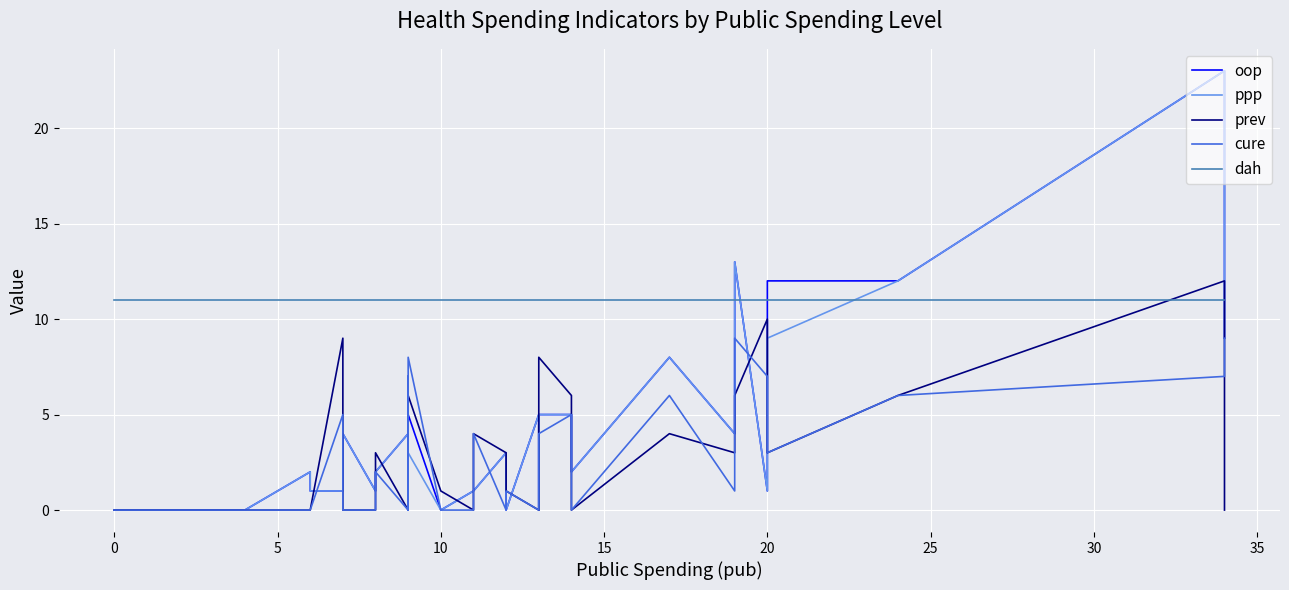

How many distinct data groups are displayed?

5